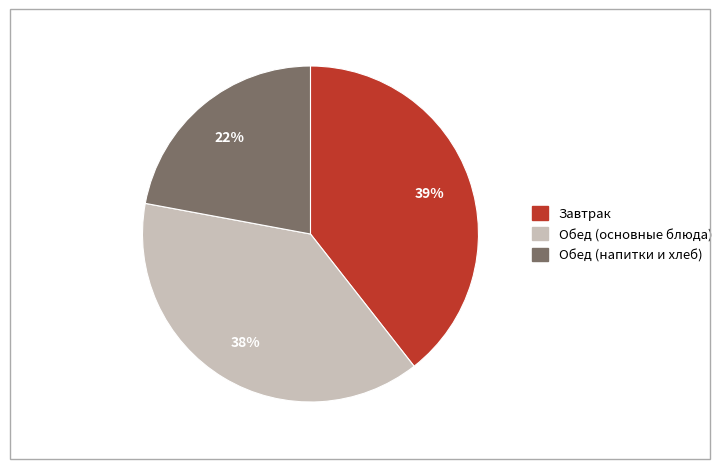

Is there any slice that represents more than half of the pie?

No